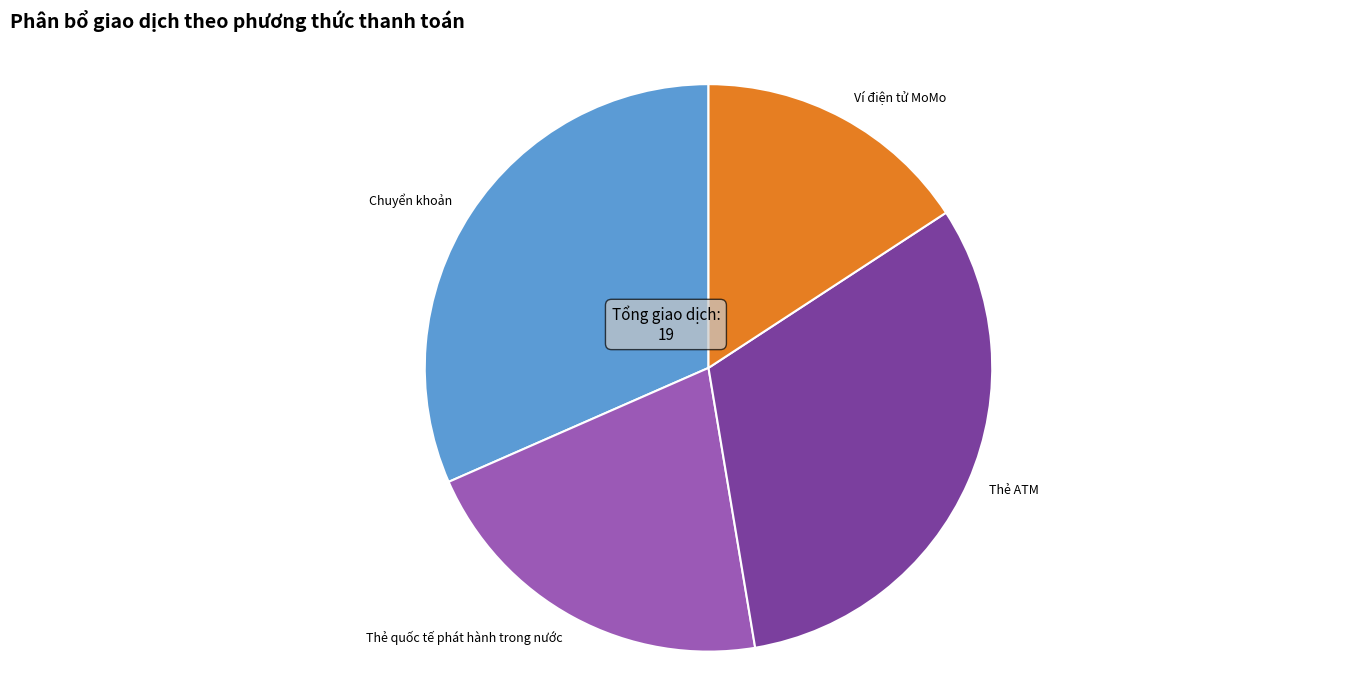

Which category has the smallest portion of the pie?

Ví điện tử MoMo